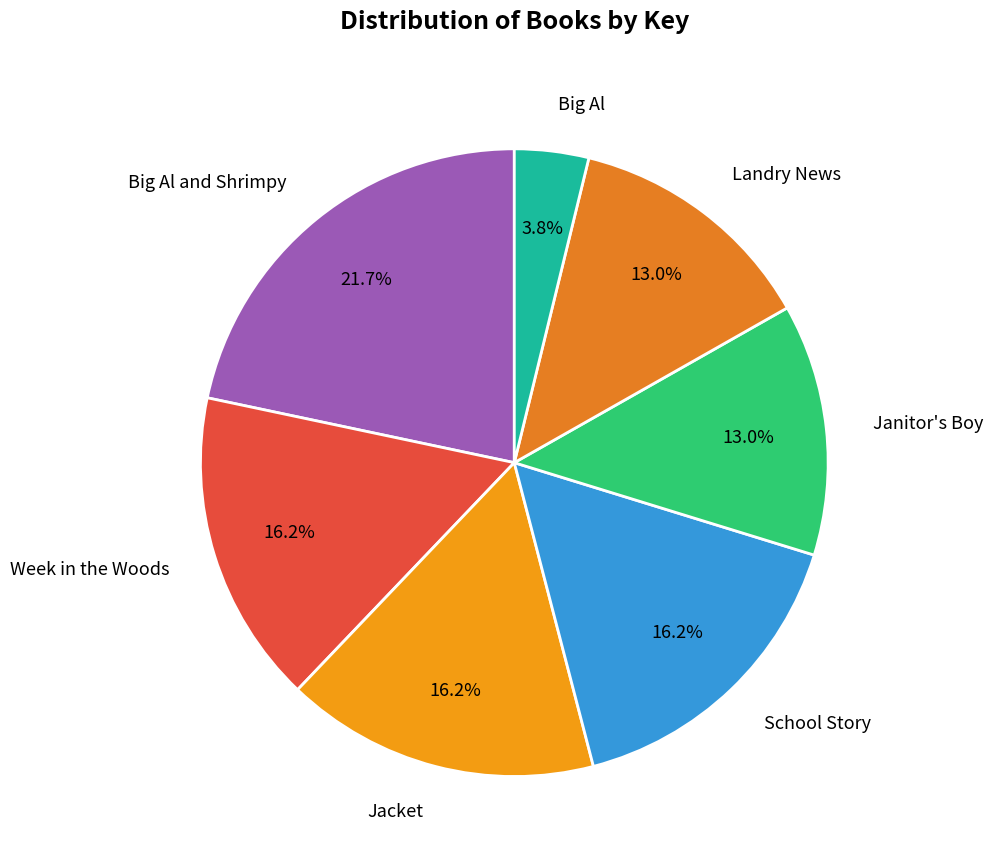

The Week in the Woods slice represents 16% of the pie. True or false?

True